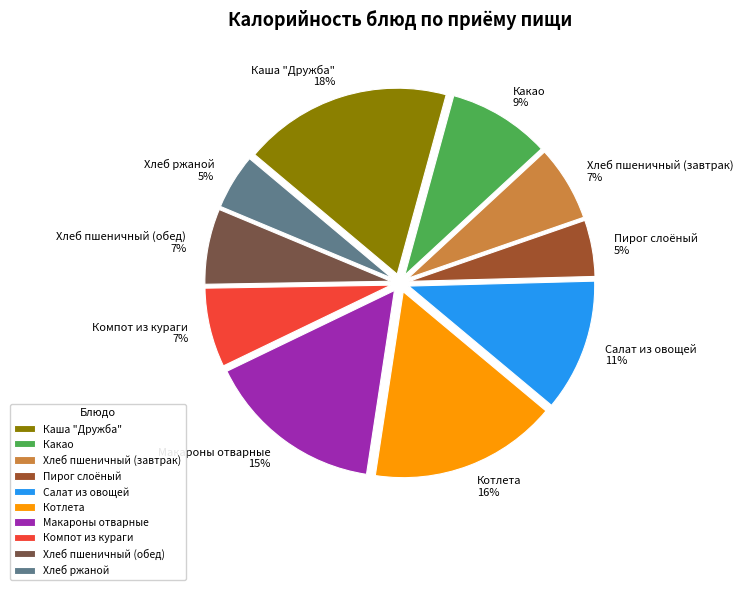

To the nearest percent, what percentage of the pie is Хлеб ржаной?

5%